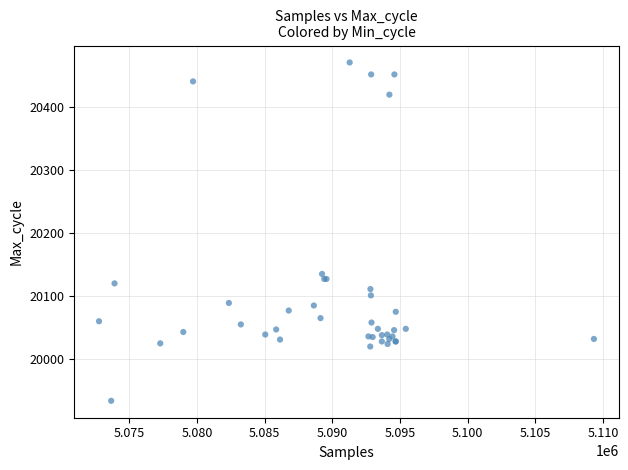

What Y value in the scatter plot is closest to 20202?

20135